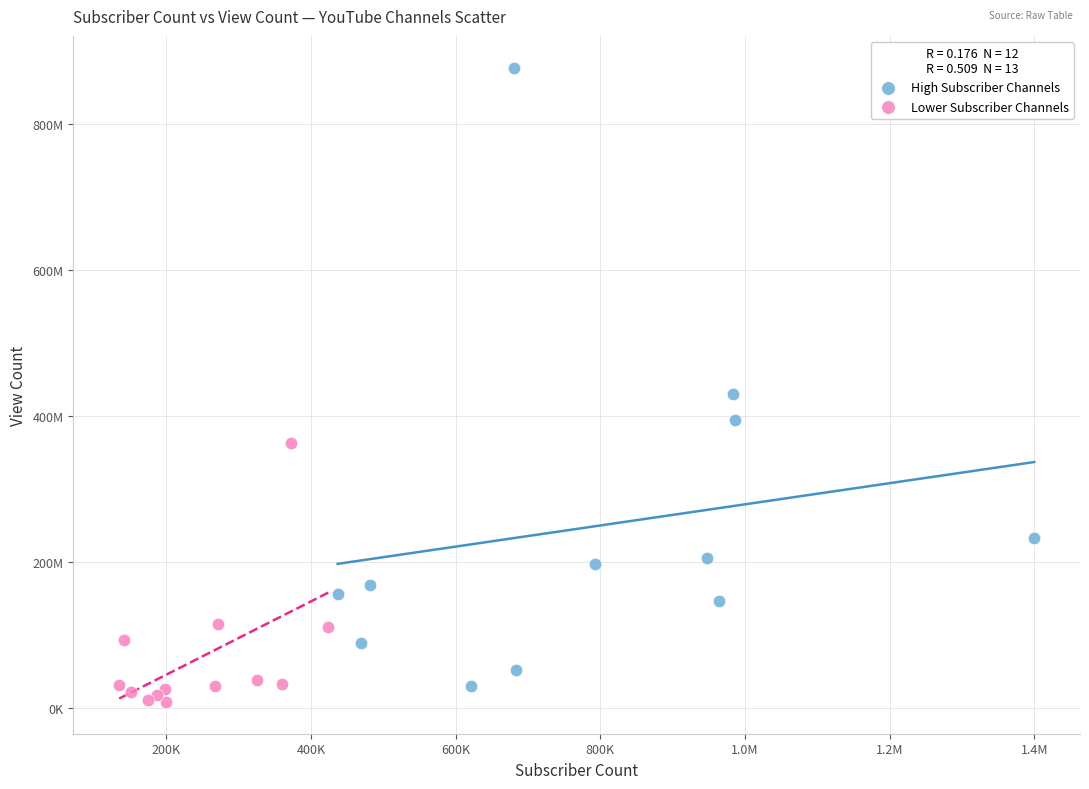

What are all the series names shown in the legend?

High Subscriber Channels, Lower Subscriber Channels